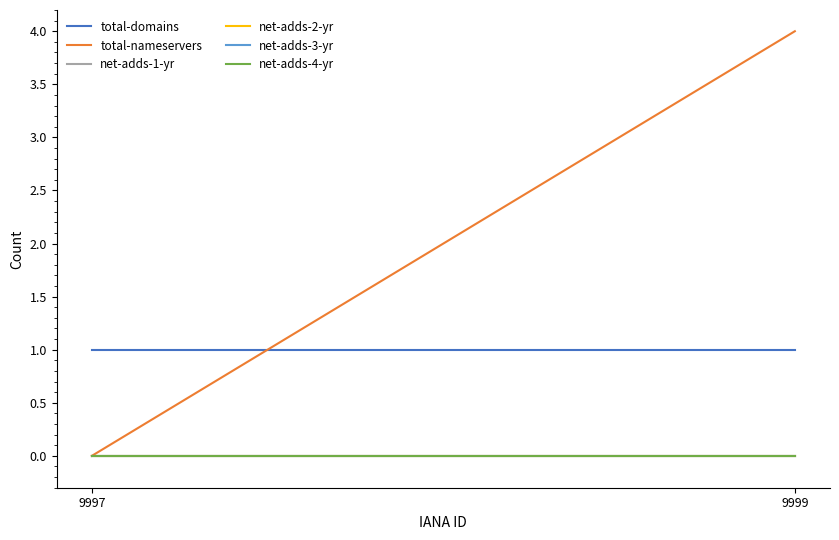

Is this an area chart (filled region under the line)?

No